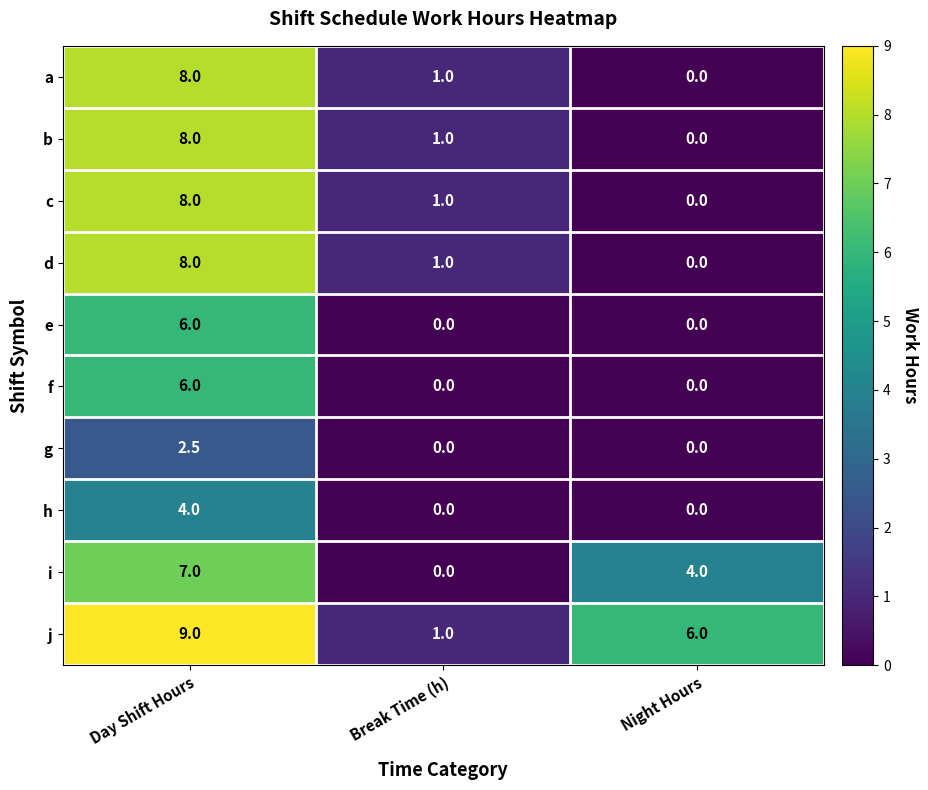

Reading left to right, transcribe all the data shown in this chart.

a: 8.0	1.0	0.0
b: 8.0	1.0	0.0
c: 8.0	1.0	0.0
d: 8.0	1.0	0.0
e: 6.0	0.0	0.0
f: 6.0	0.0	0.0
g: 2.5	0.0	0.0
h: 4.0	0.0	0.0
i: 7.0	0.0	4.0
j: 9.0	1.0	6.0